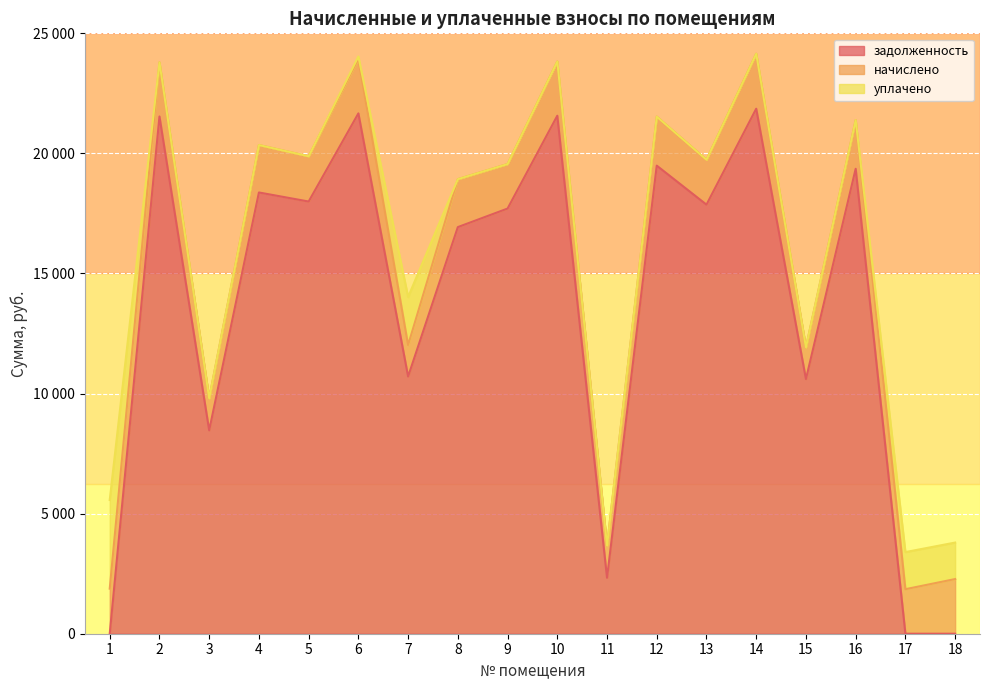

Which series has the largest total across all categories?

задолженность